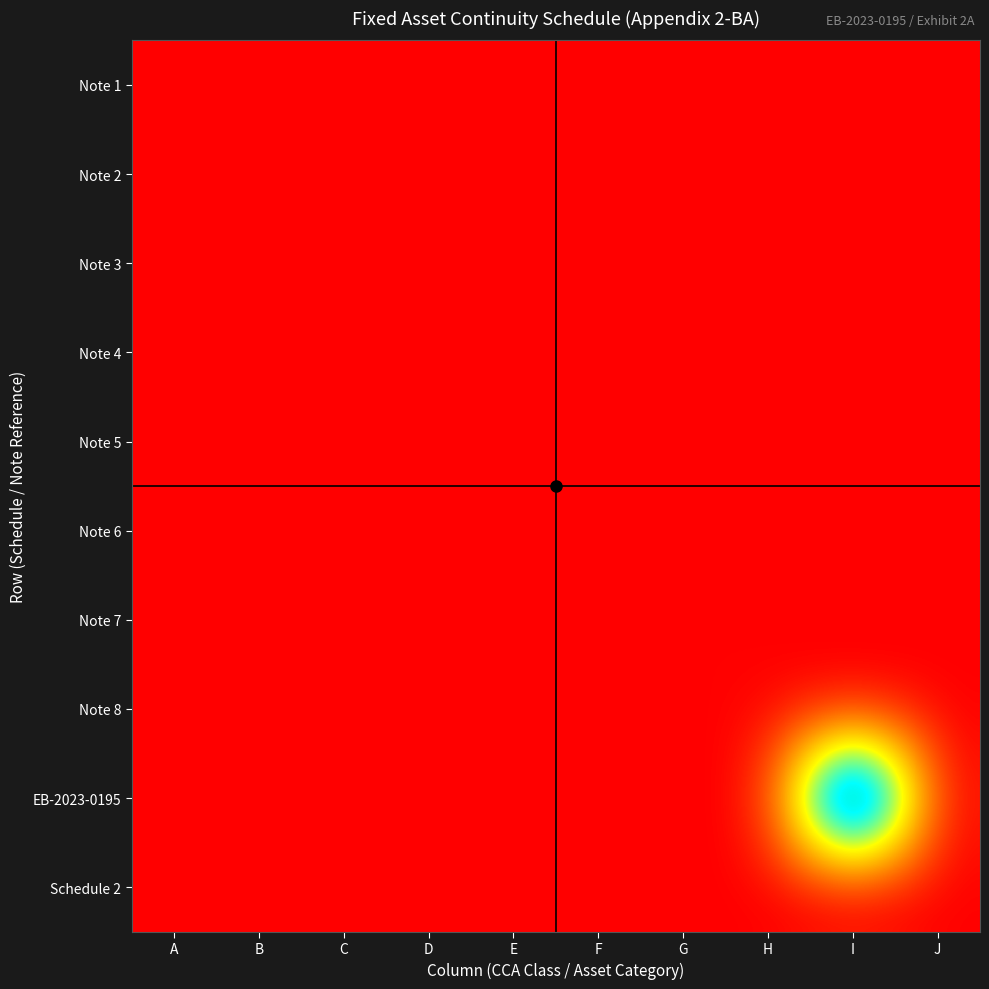

At which category is the sum across all series the highest?

I